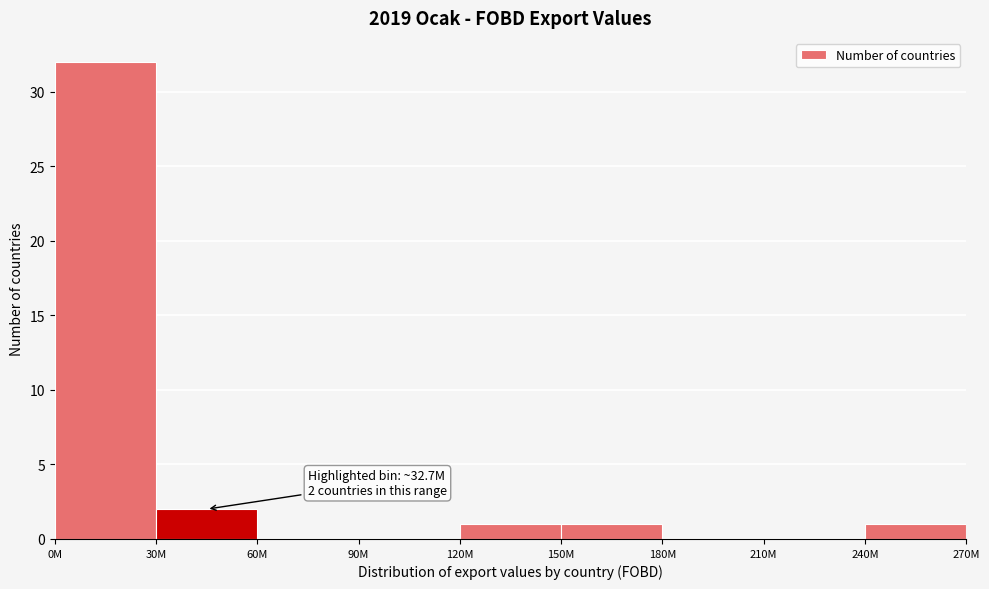

Reading left to right, transcribe all the data shown in this chart.

0M=32	30M=2	60M=0	90M=0	120M=1	150M=1	180M=0	210M=0	240M=1